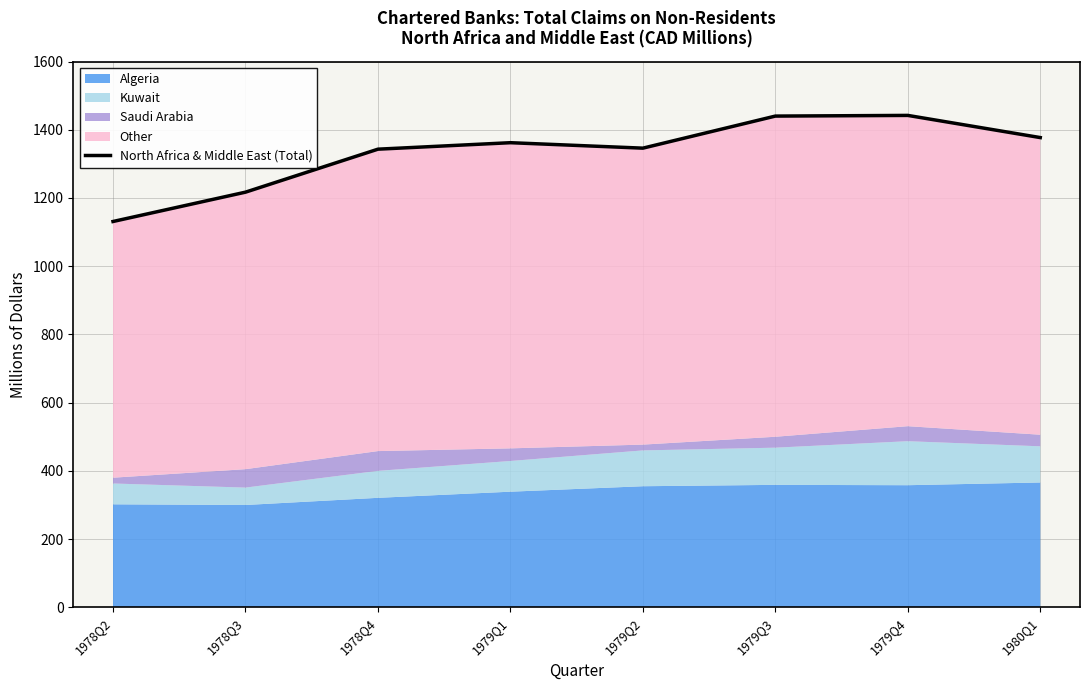

What is the change in value from 1979Q1 to 1979Q2?

-16